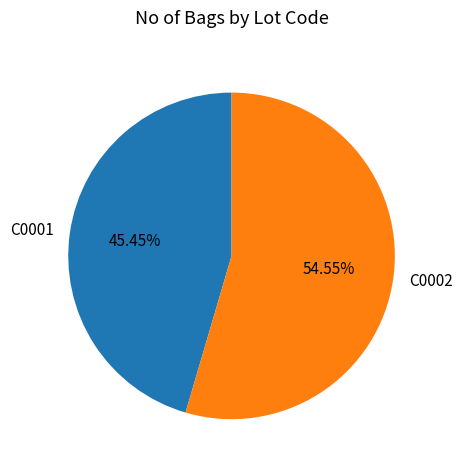

Do C0002 and C0001 together represent more than half of the pie?

Yes